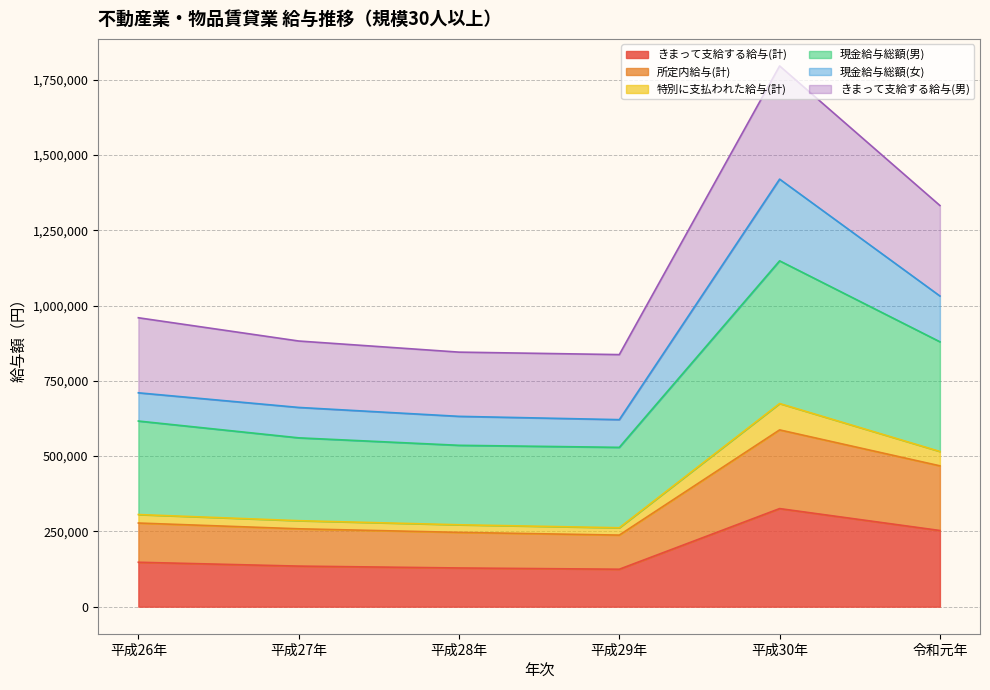

What is the maximum value shown in the chart?

1795930